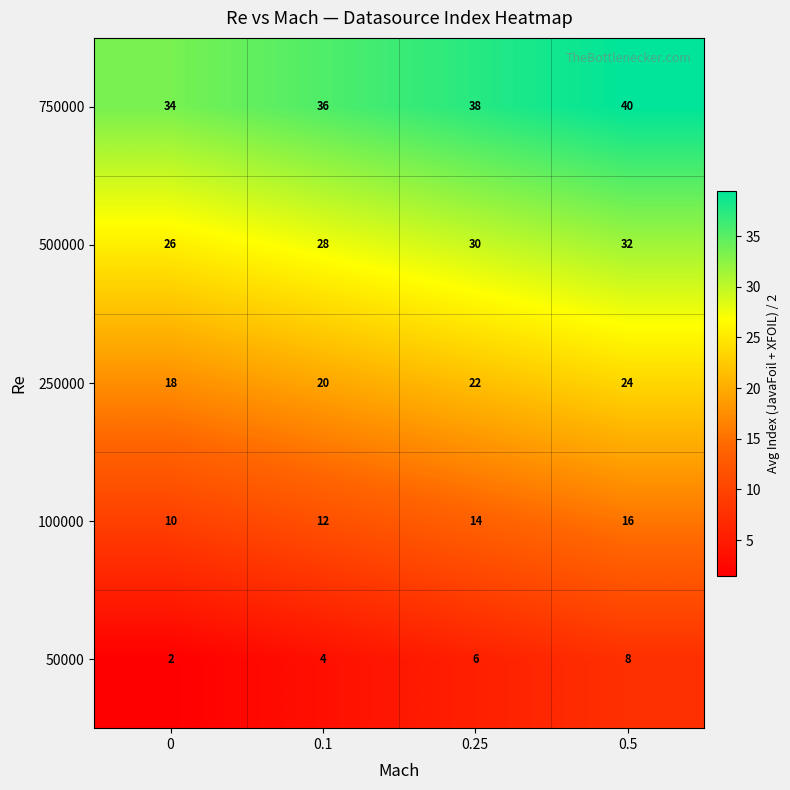

Reading left to right, extract all data points from this chart.

750000: 0=34	0.1=36	0.25=38	0.5=40
500000: 0=26	0.1=28	0.25=30	0.5=32
250000: 0=18	0.1=20	0.25=22	0.5=24
100000: 0=10	0.1=12	0.25=14	0.5=16
50000: 0=2	0.1=4	0.25=6	0.5=8